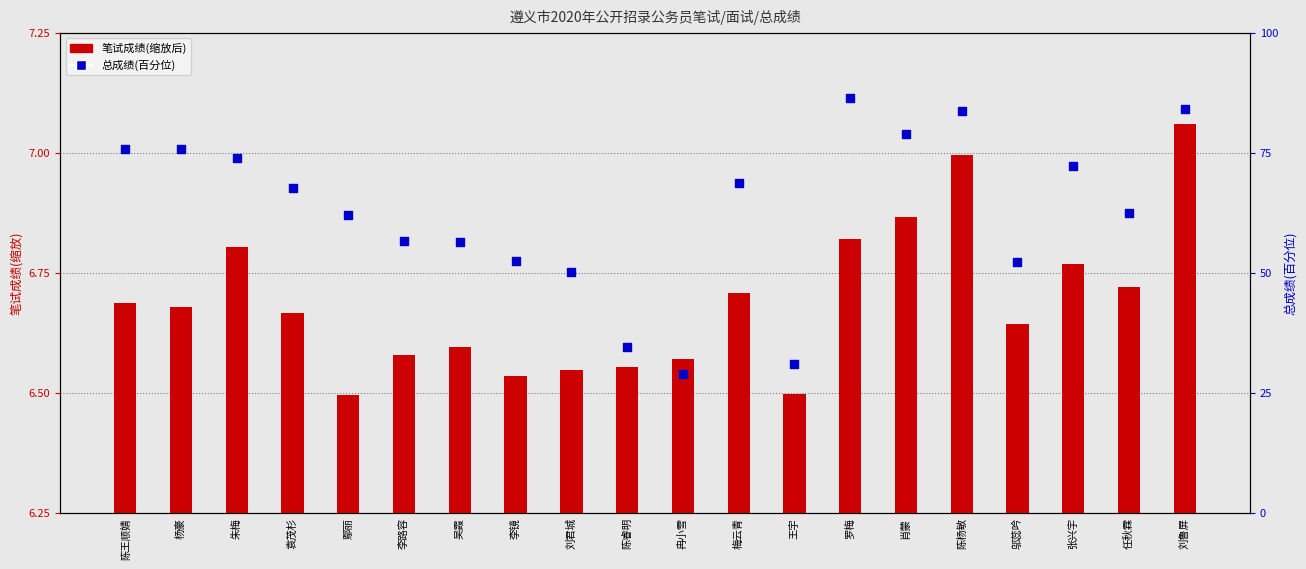

At how many categories does at least one series exceed 52?

16